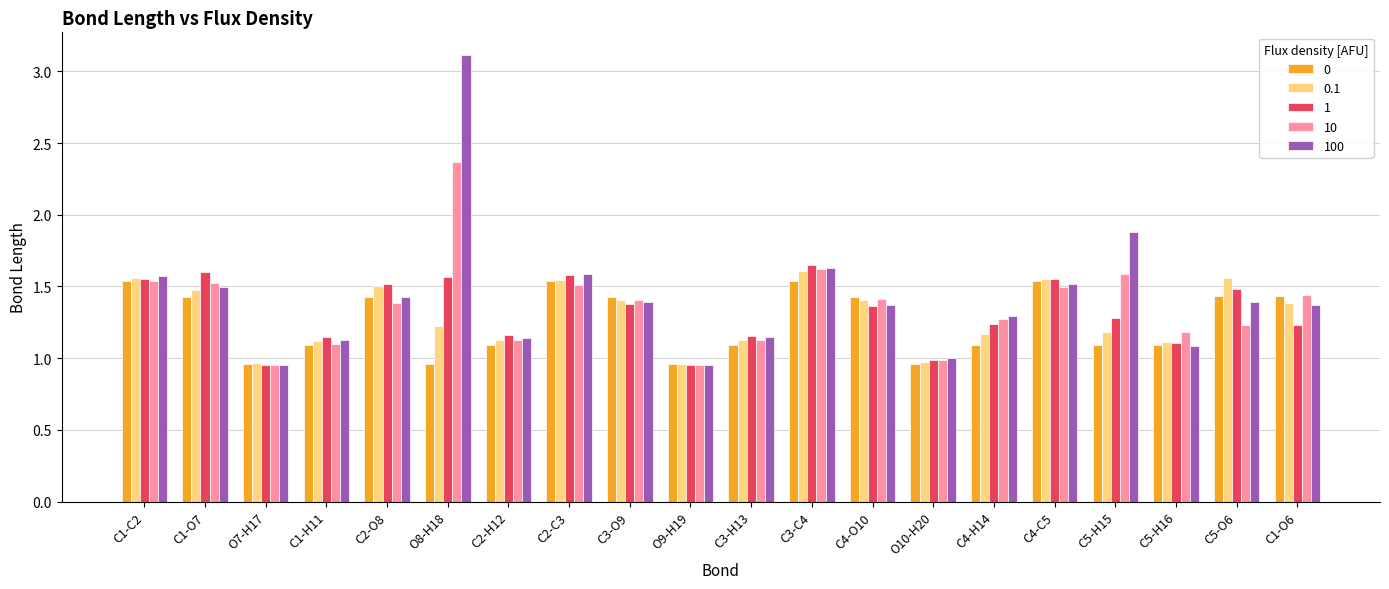

What is the total value across all series at O8-H18?

9.2